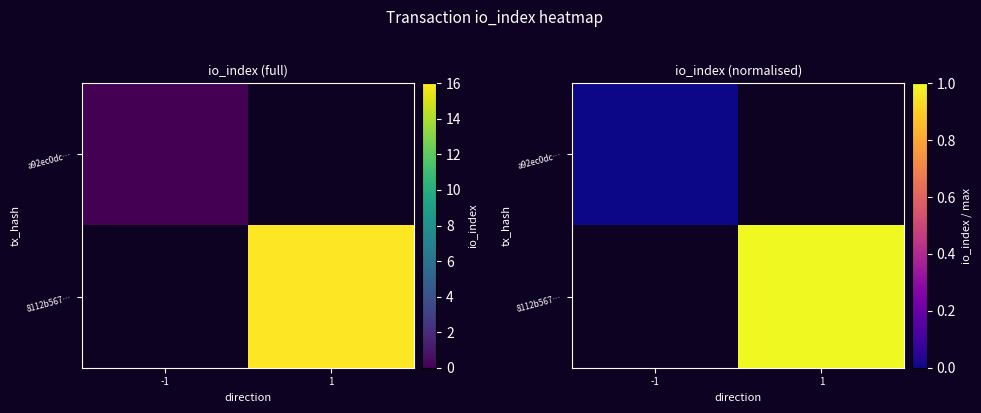

Count the number of categories in the chart.

2